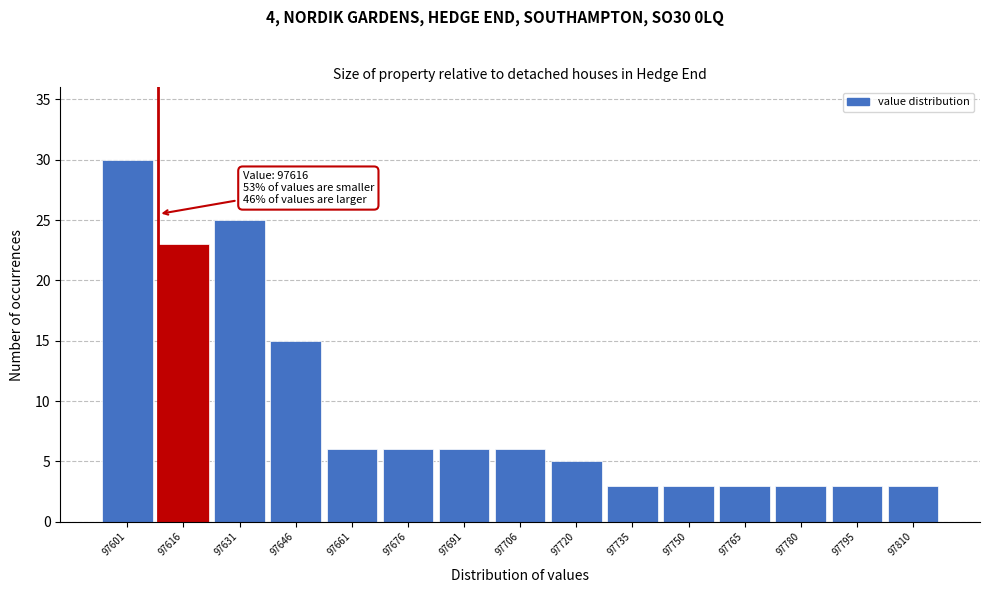

Reading right to left, what are all the values shown in this chart?

3	3	3	3	3	3	5	6	6	6	6	15	25	23	30